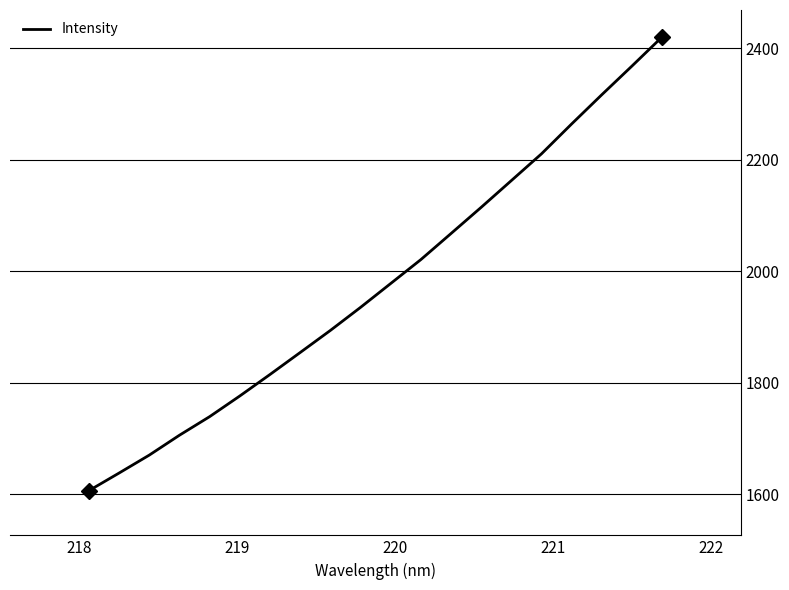

What is the difference between the maximum and minimum values?

814.5